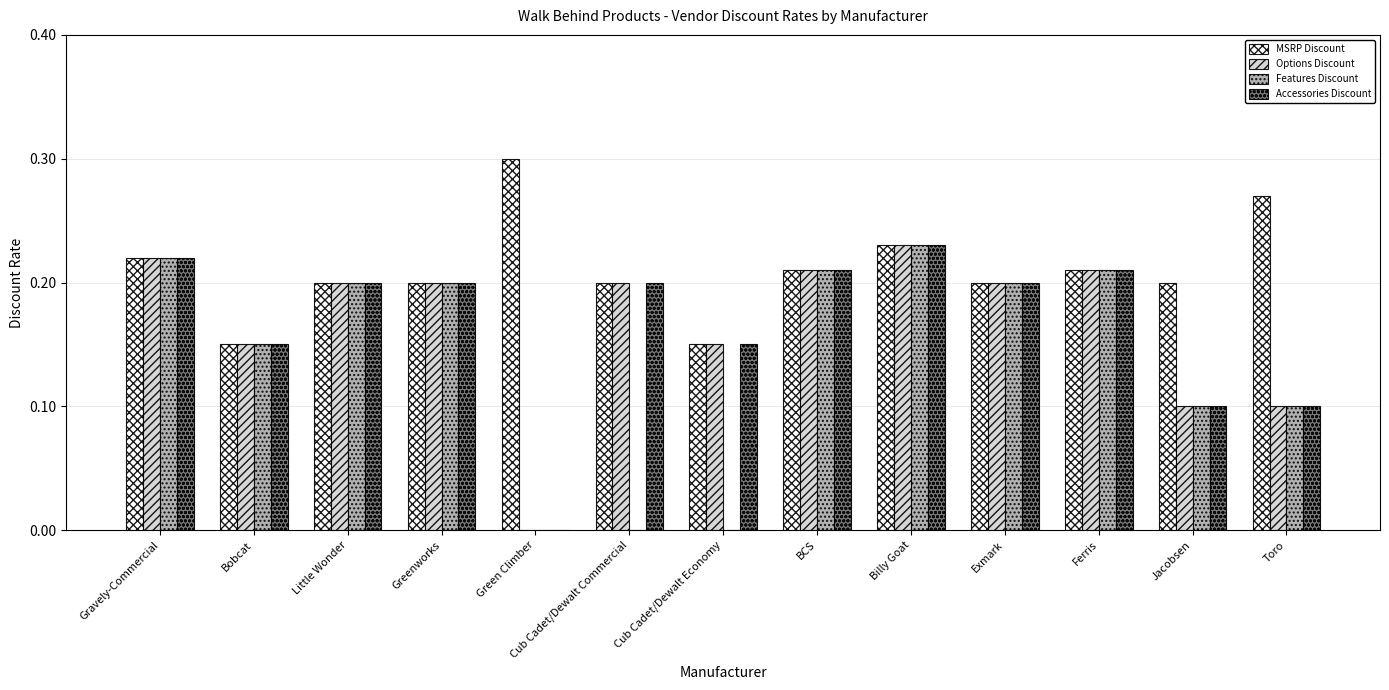

Which series has the largest total across all categories?

MSRP Discount